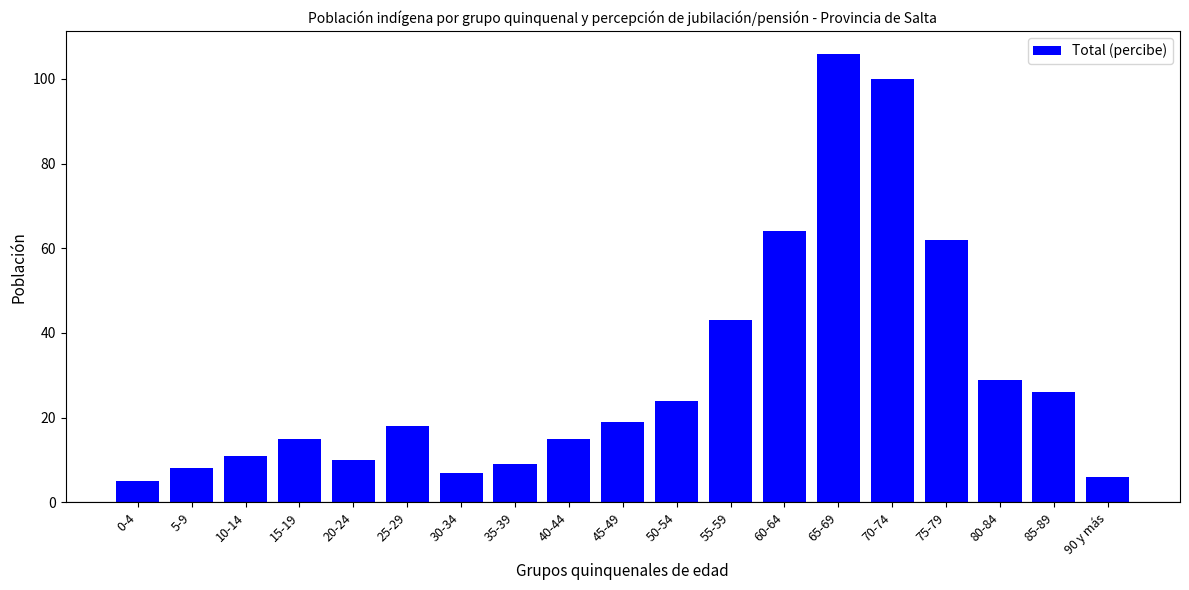

Reading left to right, transcribe all the data shown in this chart.

0-4=5	5-9=8	10-14=11	15-19=15	20-24=10	25-29=18	30-34=7	35-39=9	40-44=15	45-49=19	50-54=24	55-59=43	60-64=64	65-69=106	70-74=100	75-79=62	80-84=29	85-89=26	90 y más=6